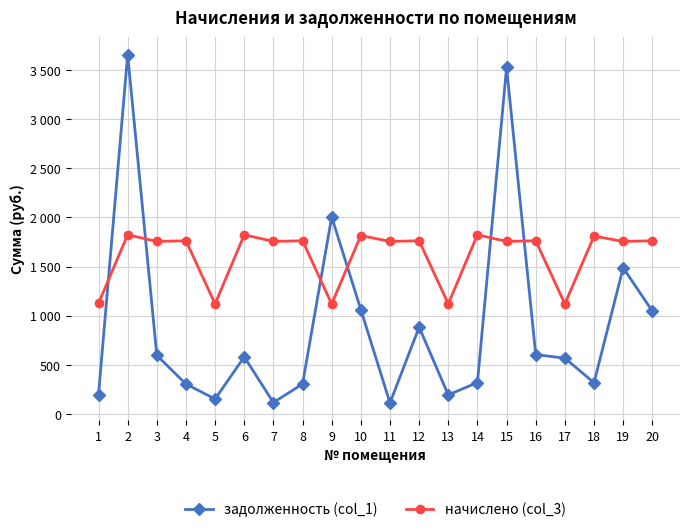

At which label does начислено (col_3) first exceed 1762?

2